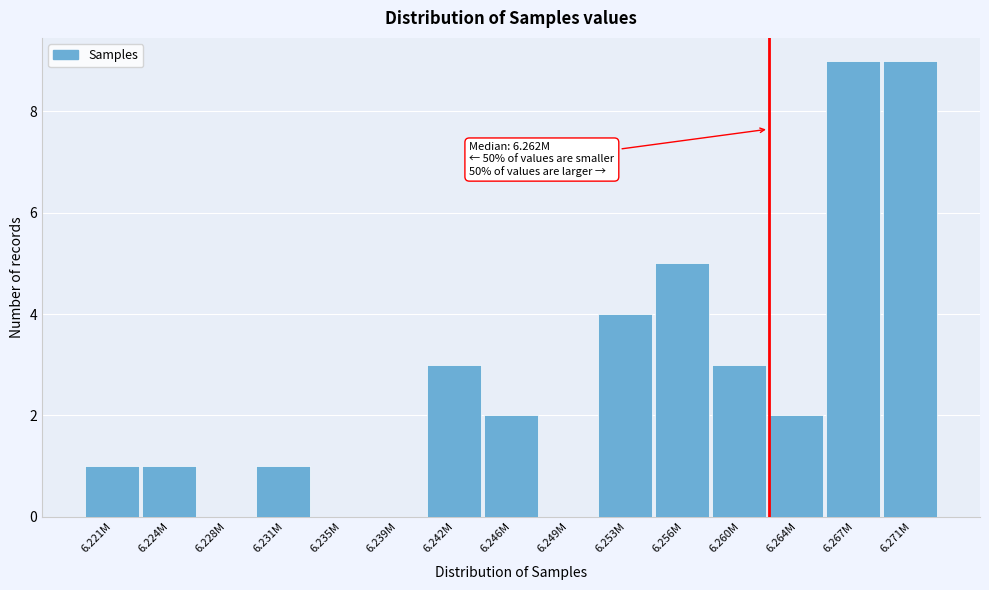

Reading left to right, list all the values displayed in this chart.

6.221M=1	6.224M=1	6.228M=0	6.231M=1	6.235M=0	6.239M=0	6.242M=3	6.246M=2	6.249M=0	6.253M=4	6.256M=5	6.260M=3	6.264M=2	6.267M=9	6.271M=9